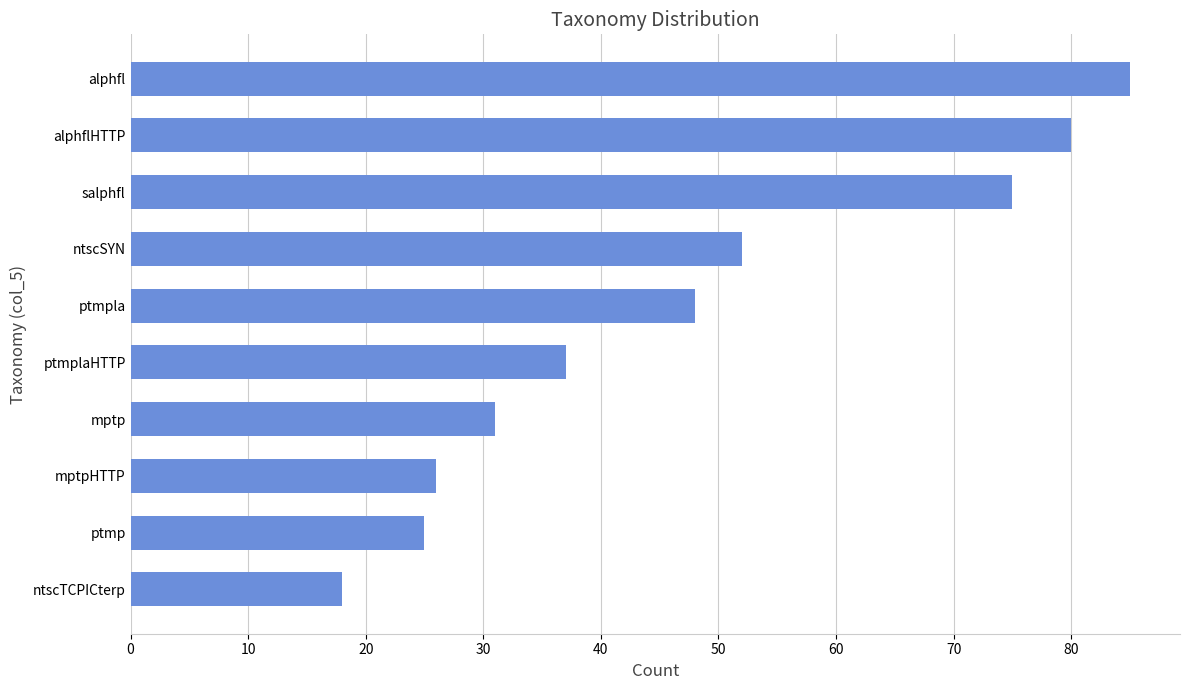

What is the label of the 10th bar from the top?

ntscTCPICterp